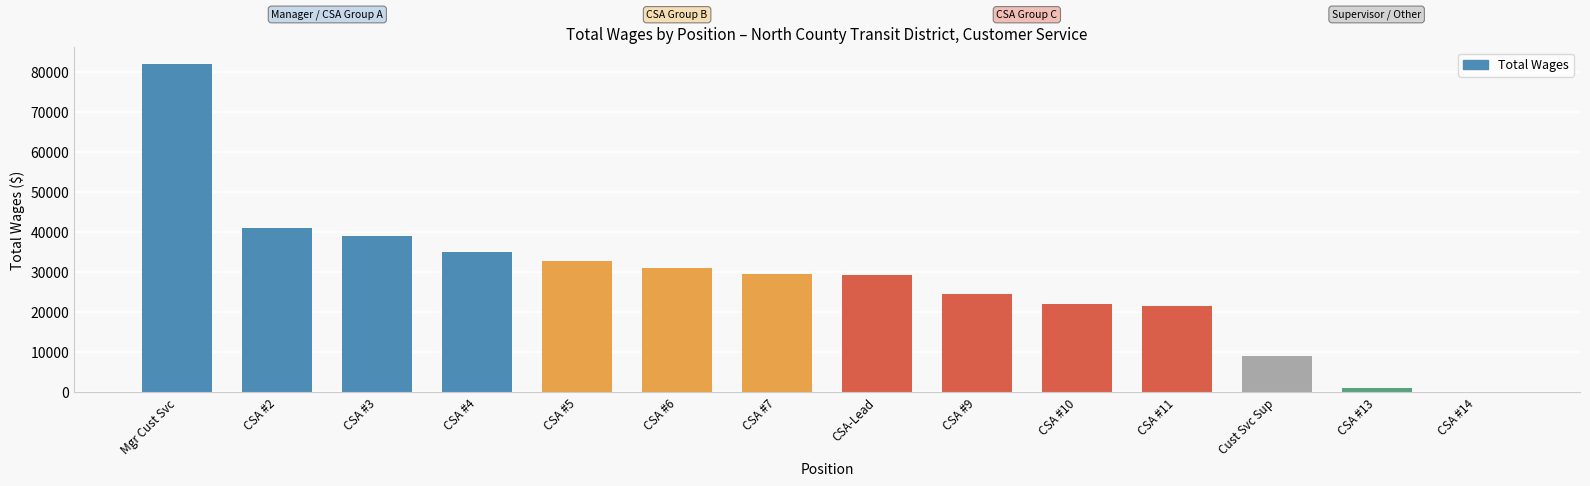

Where does the data first go above 29544?

Mgr Cust Svc